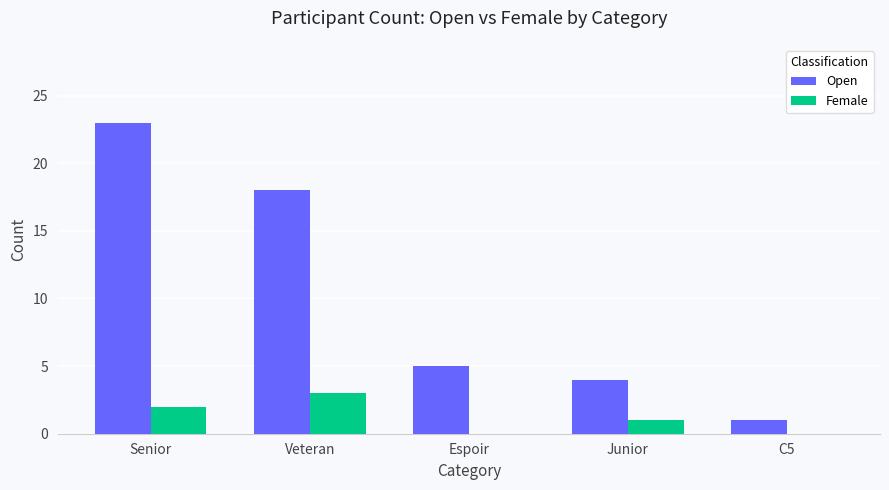

What is the maximum value shown in the chart?

23